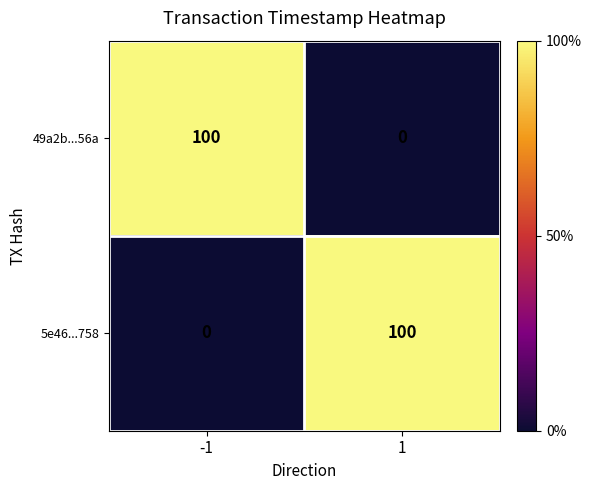

What is the sum of the 49a2b...56a values at -1 and 1?

100